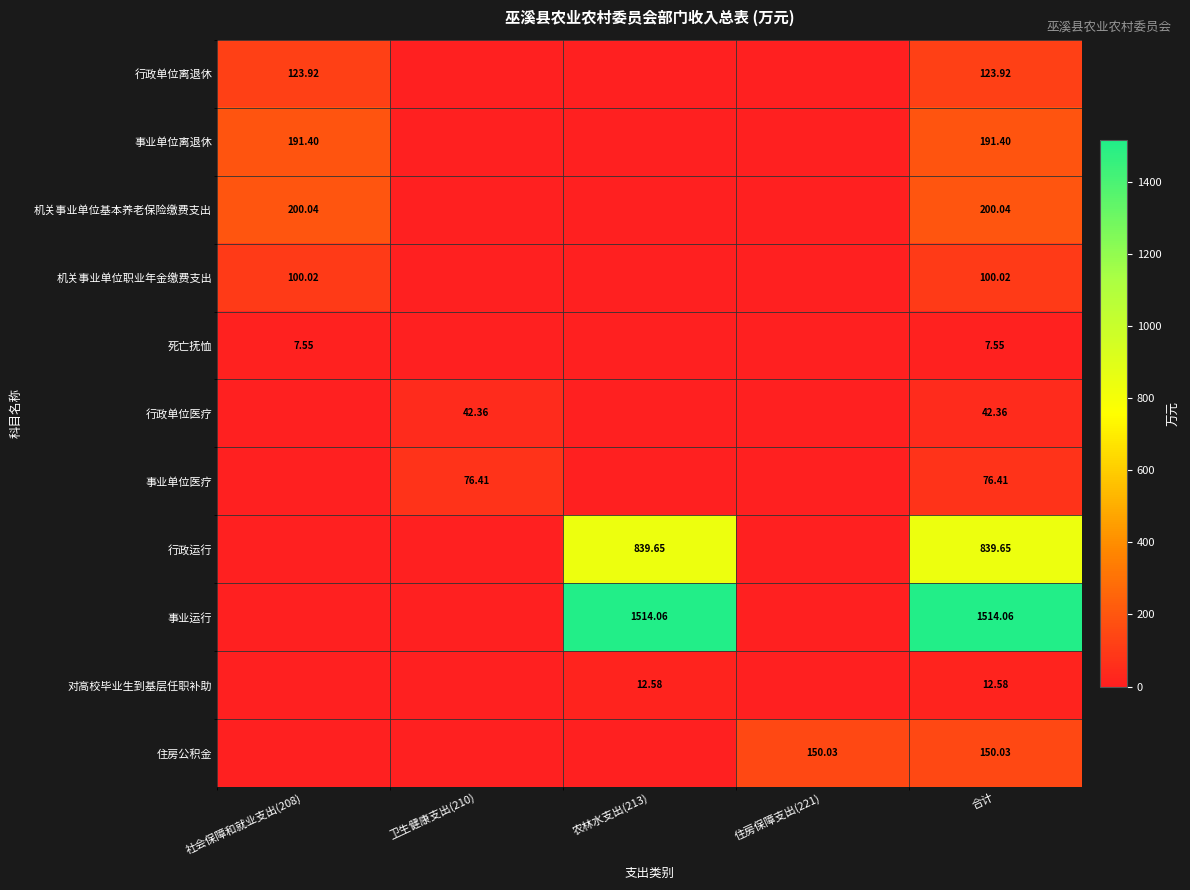

What is the total value across all series at 农林水支出(213)?

2366.3